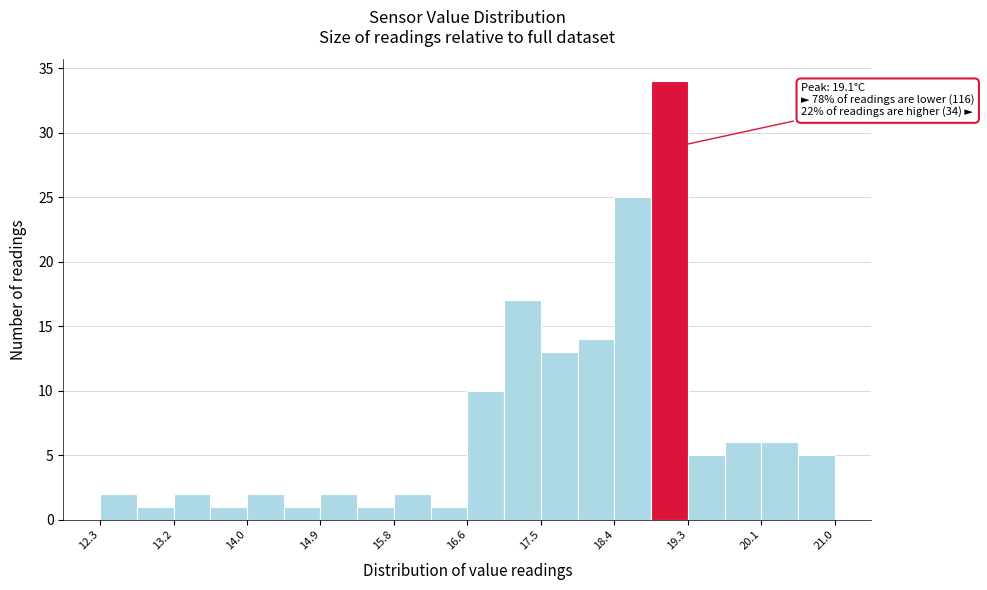

Over which range of the x-axis is the bar tallest?

18.8 to 19.3